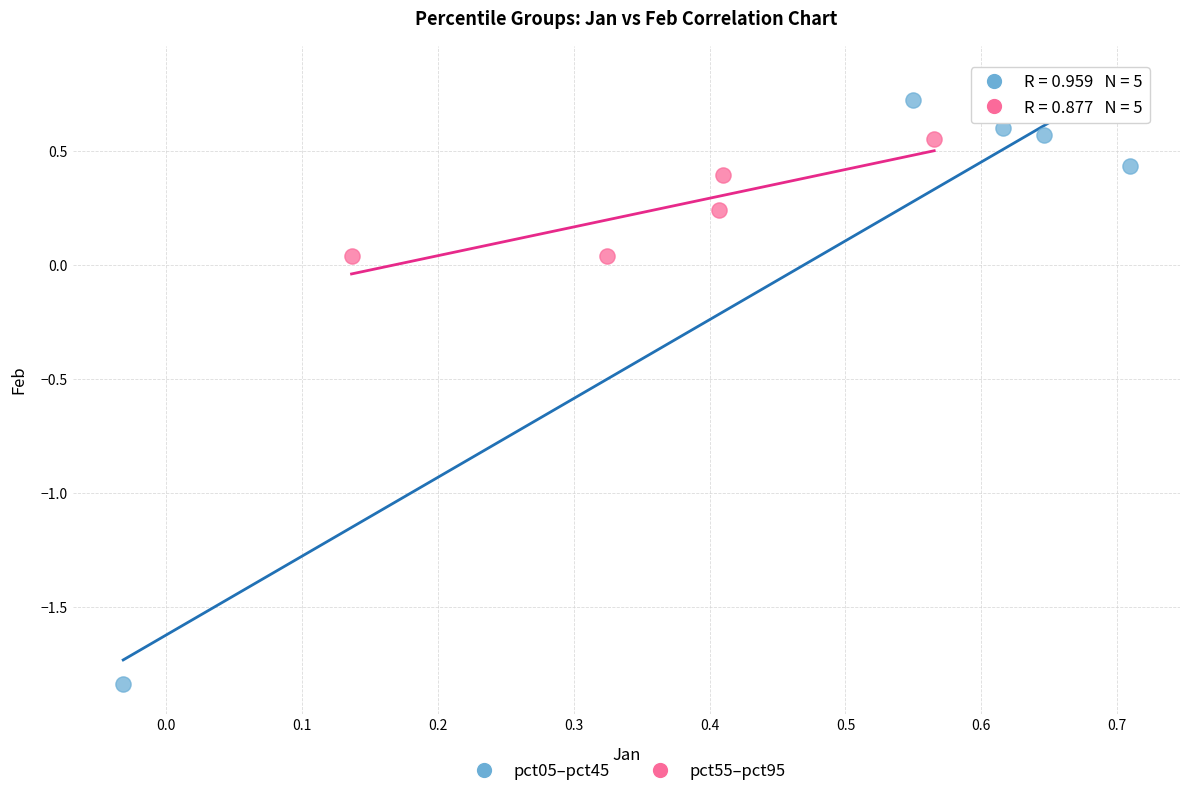

Which series has the largest Y range (max minus min)?

pct05–pct45